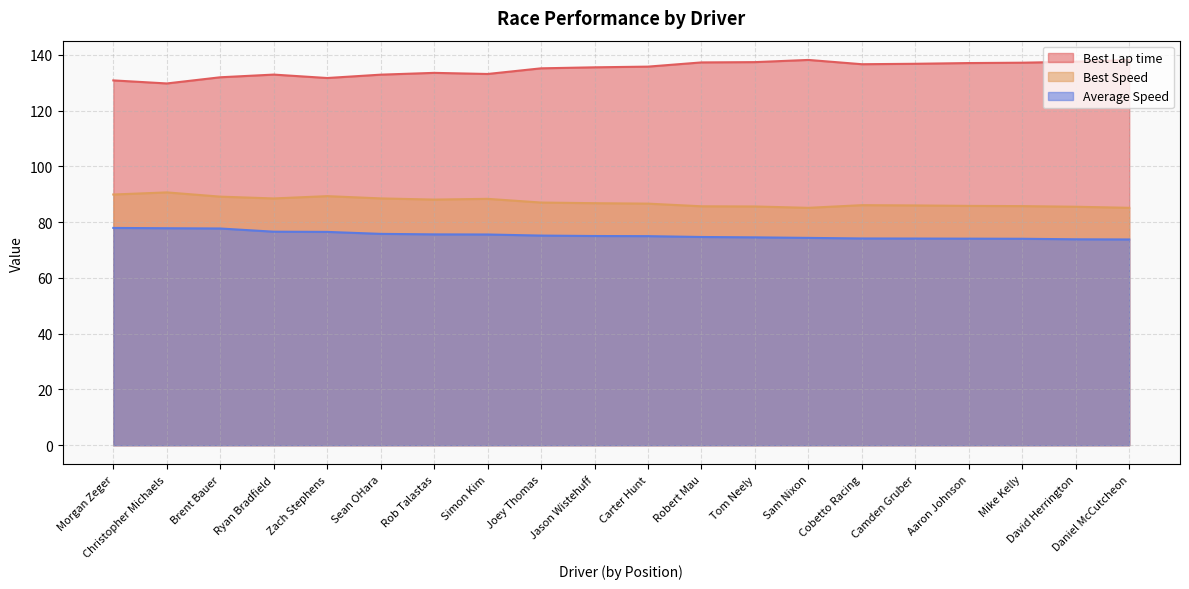

At which category is the sum across all series the highest?

Brent Bauer